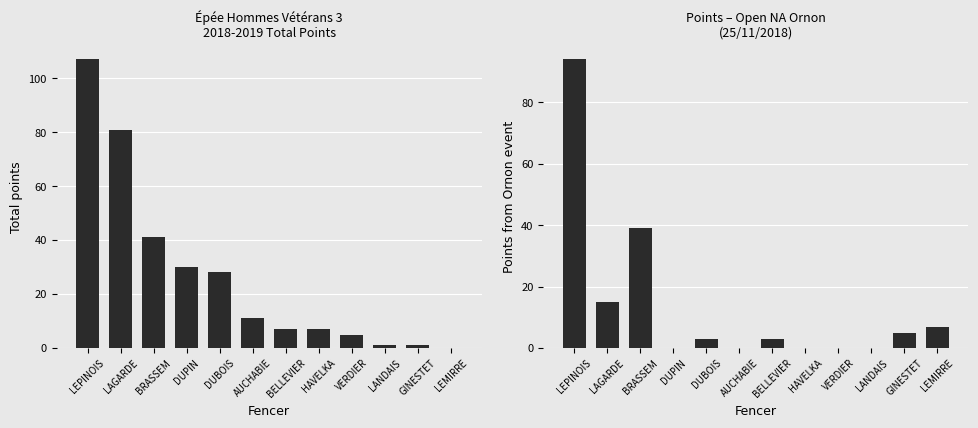

How many categories are shown in the chart?

12